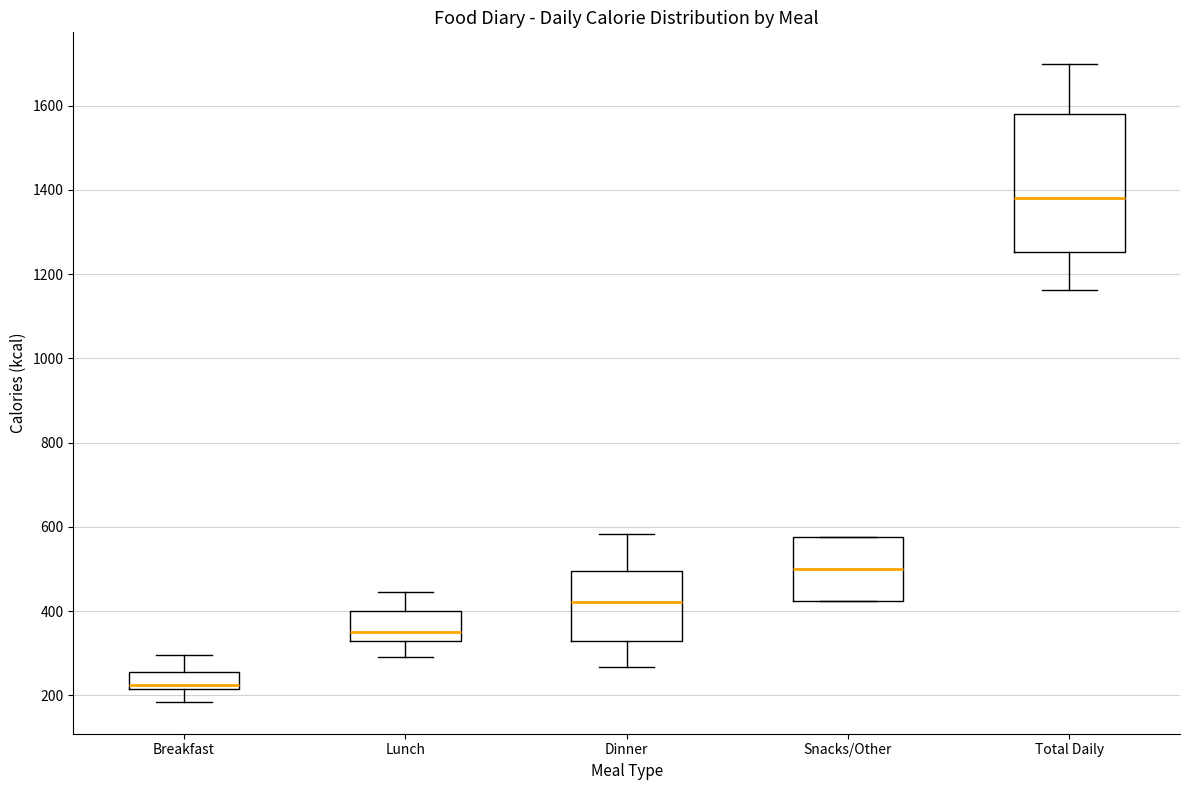

Where does the median line of the box for Snacks/Other sit on the y-axis? The values are not printed on the chart, so give them approximately, as read against the axis.

500